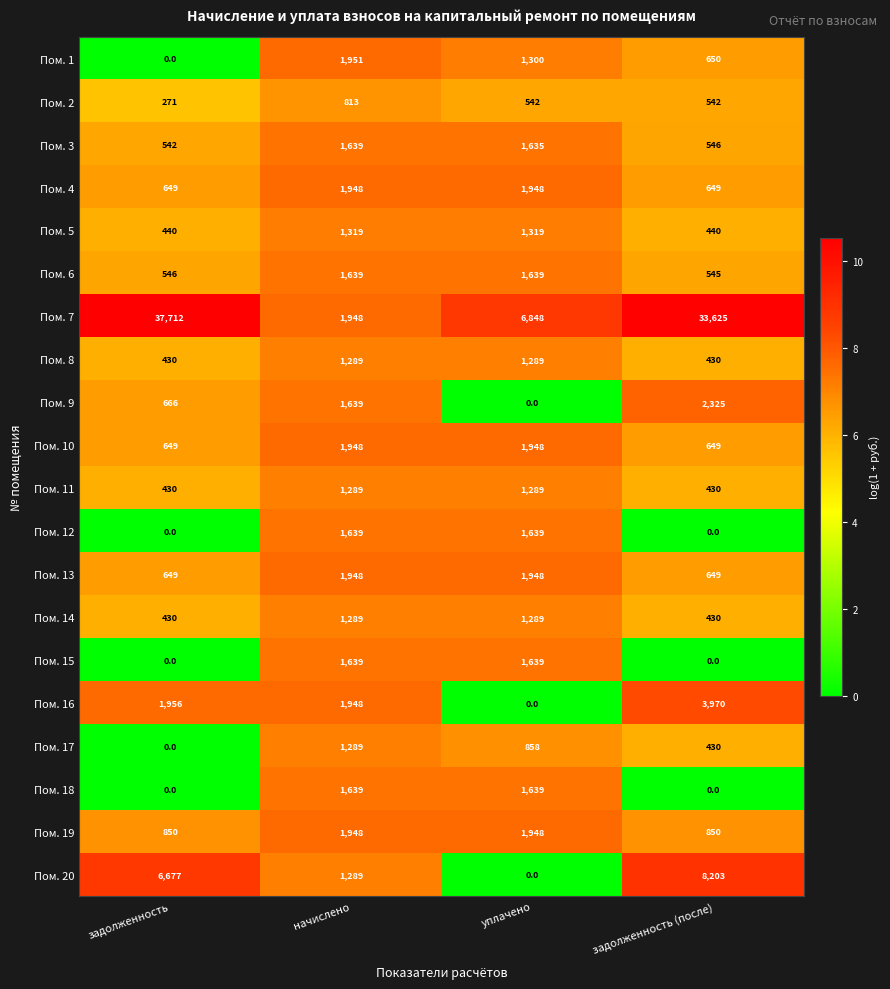

How many distinct data groups are displayed?

20